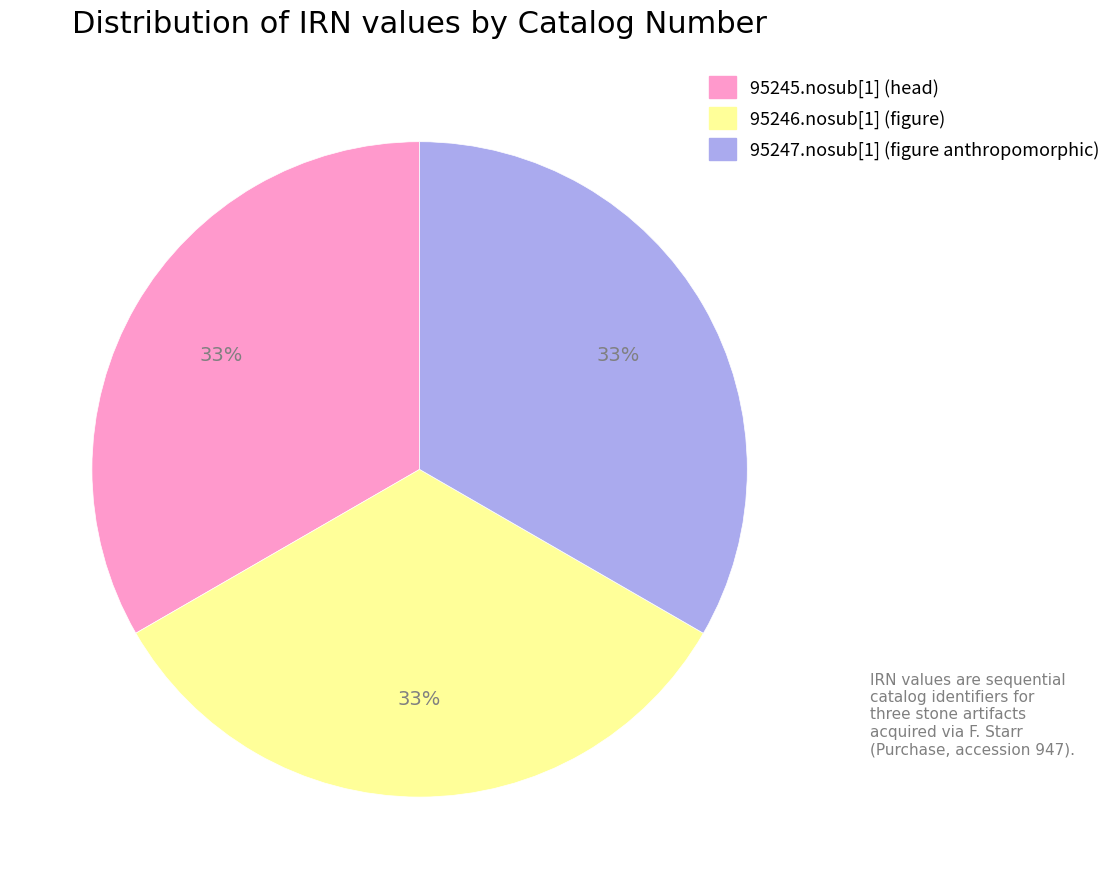

To the nearest percent, what is the combined percentage of 95246.nosub[1] (figure) and 95247.nosub[1] (figure anthropomorphic)?

67%